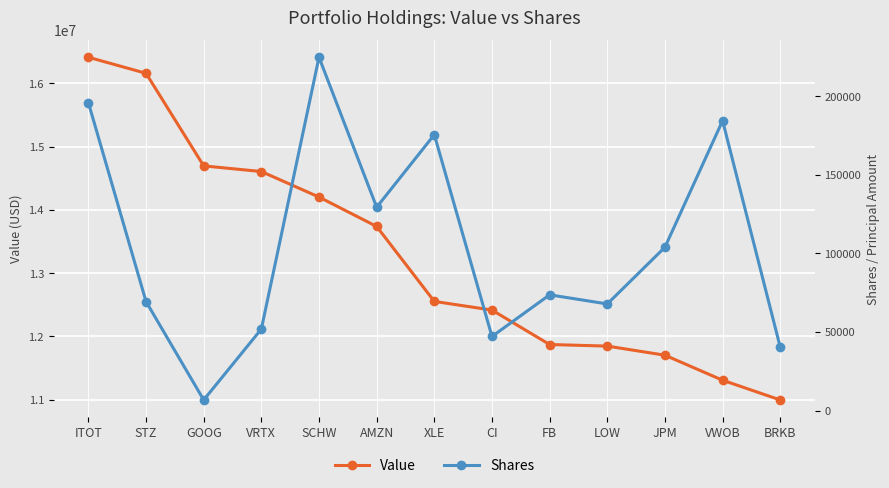

The Value series shows 23764609 at AMZN. True or false?

False